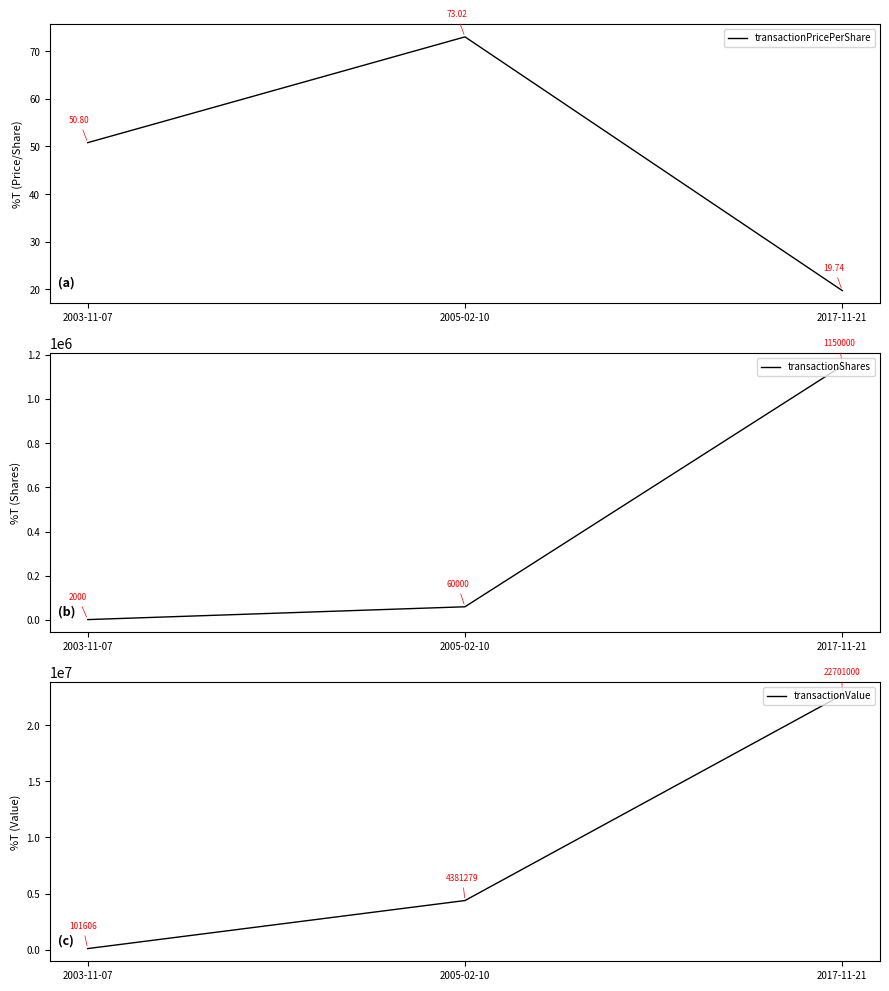

What are all the series names shown in the legend?

transactionPricePerShare, transactionShares, transactionValue